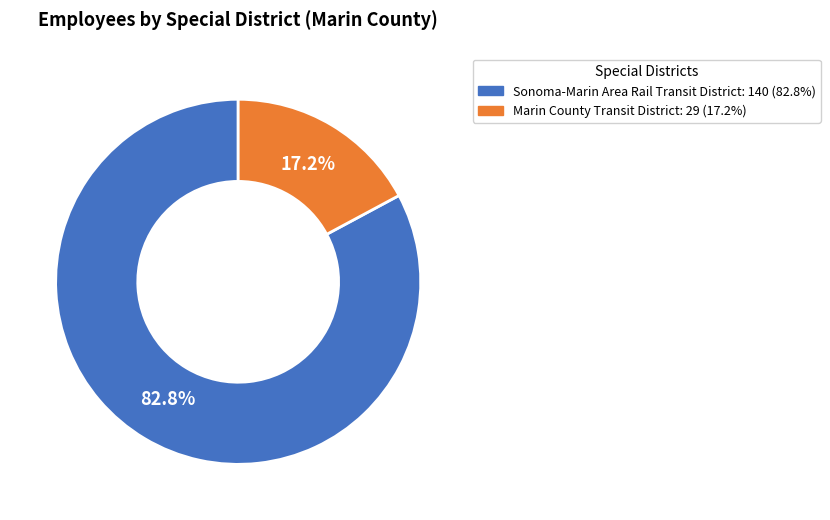

Which slice represents more than half of the pie?

Sonoma-Marin Area Rail Transit District